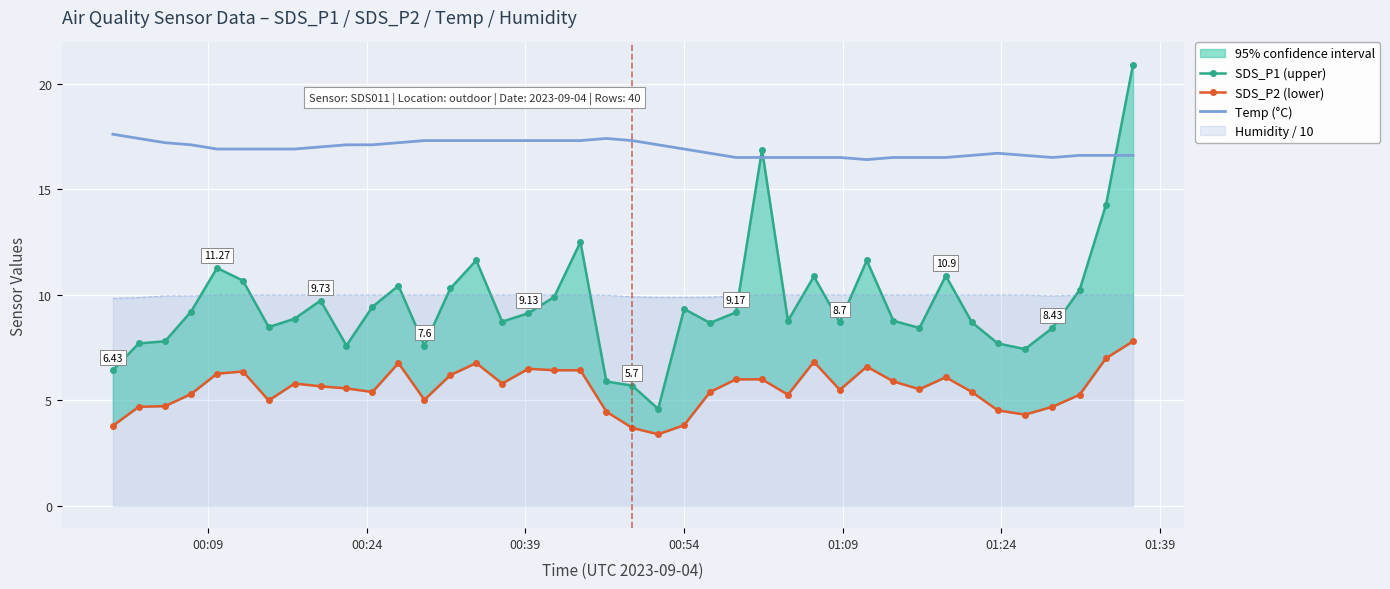

What is the sum of all SDS_P2 (lower) values?

222.1